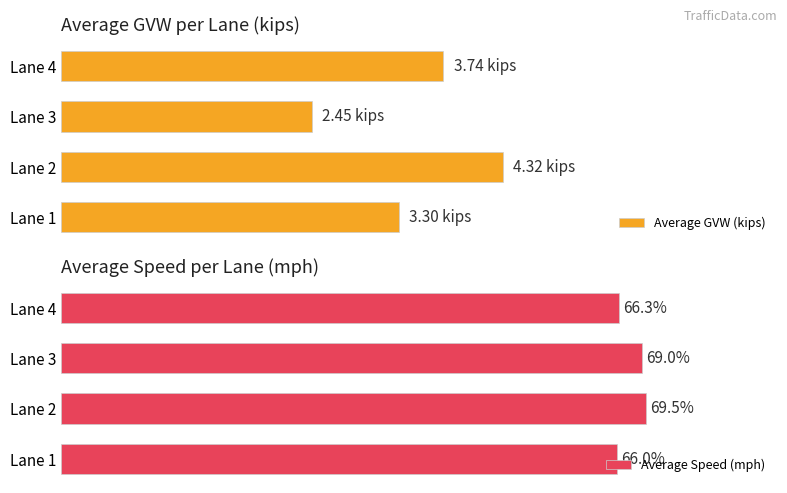

Which category has the lowest value in the Average Speed (mph) series?

Lane 1